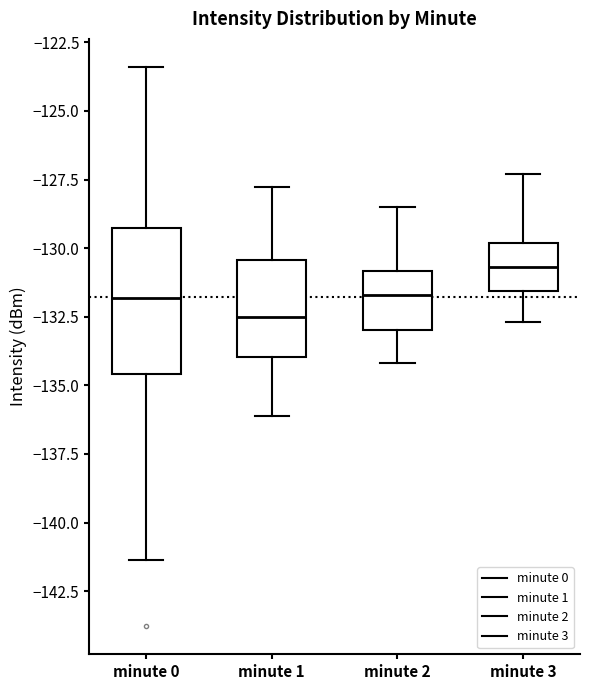

Which box has the lowest median line?

minute 1